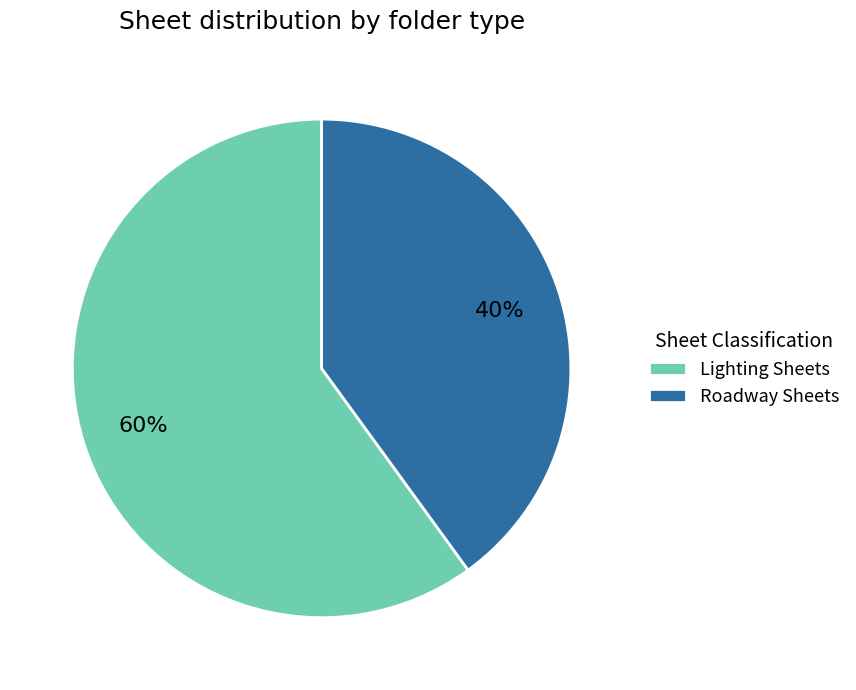

Which slice is the smallest?

Roadway Sheets